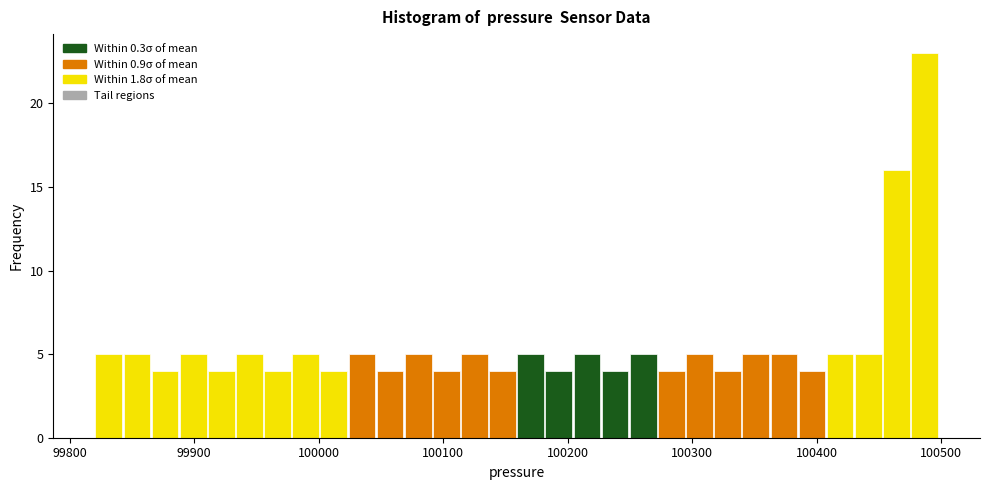

Around what value on the x-axis is the tallest bar? Give the approximate position of its centre, as read against the axis.

100490